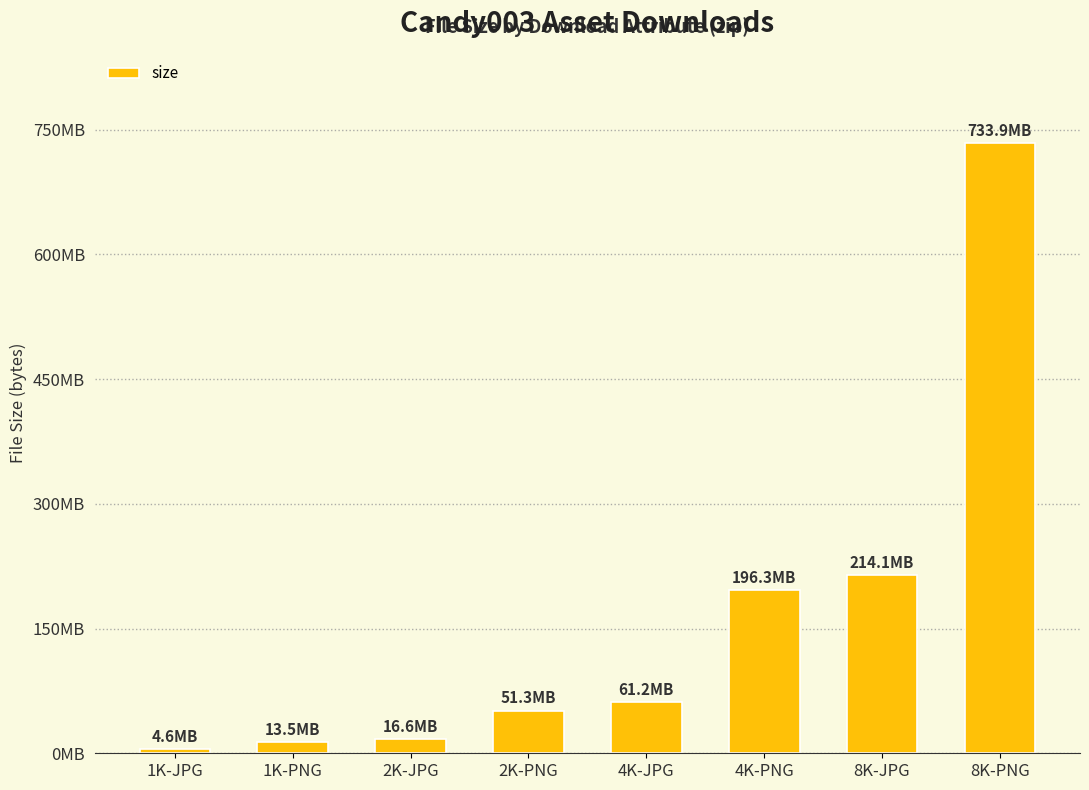

Are the bars horizontal?

No